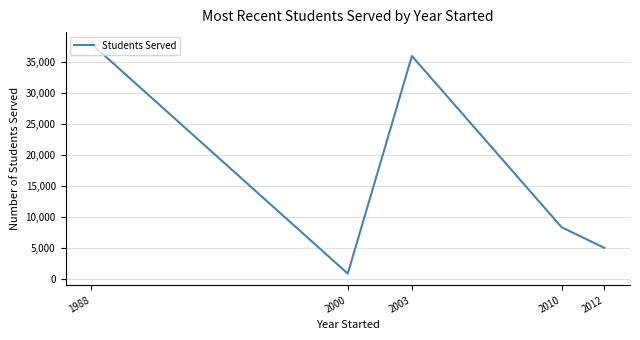

At which label does the data first exceed 8345?

1988